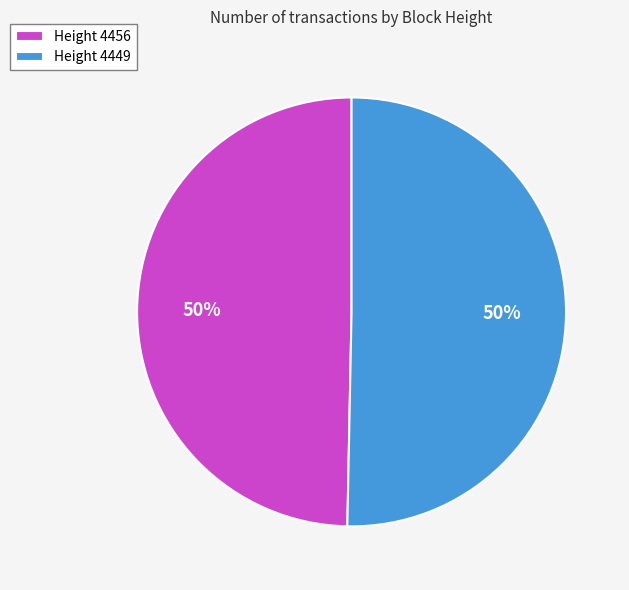

Is it true that Height 4449 is 50% of the pie?

True